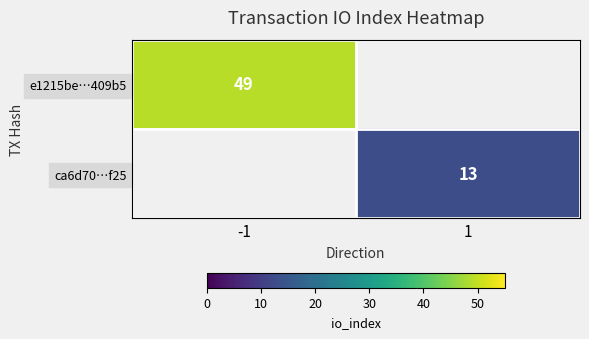

The e1215be…409b5 series shows 49 at -1. True or false?

True